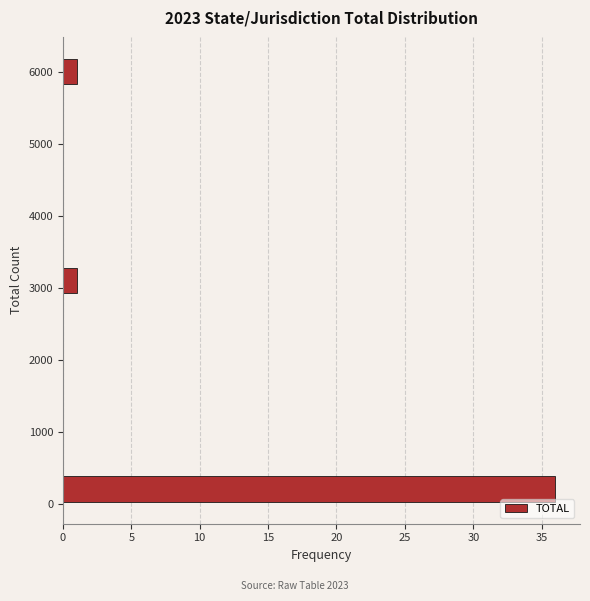

Reading bottom to top, transcribe this chart: for each bar, give the range it covers on the y-axis and its length. Neither the bar edges nor the lengths are printed on the chart, so give them approximately, as read against the axes.

0 to 400: 36
400 to 800: 0
800 to 1200: 0
1200 to 1700: 0
1700 to 2100: 0
2100 to 2500: 0
2500 to 2900: 0
2900 to 3300: 1
3300 to 3700: 0
3700 to 4100: 0
4100 to 4600: 0
4600 to 5000: 0
5000 to 5400: 0
5400 to 5800: 0
5800 to 6200: 1